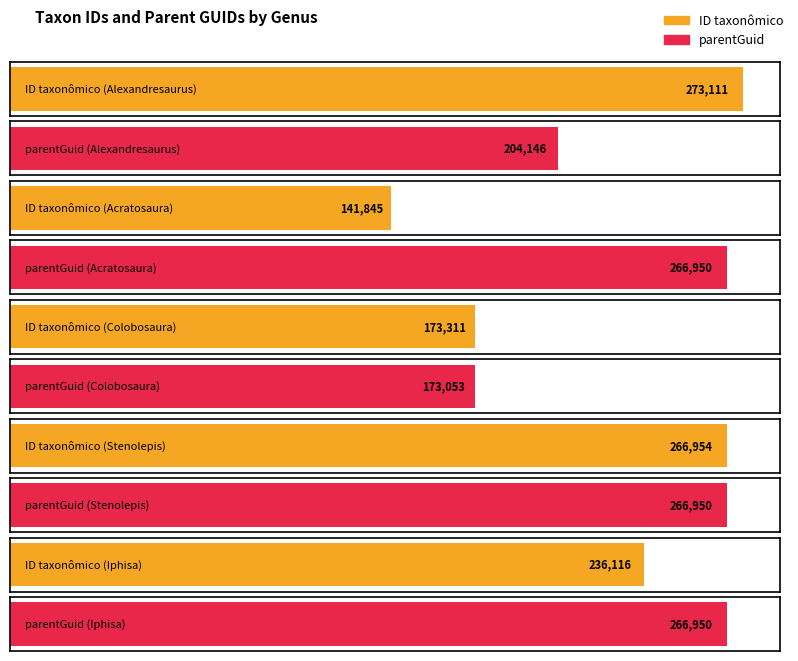

At which category is the sum across all series the highest?

Stenolepis